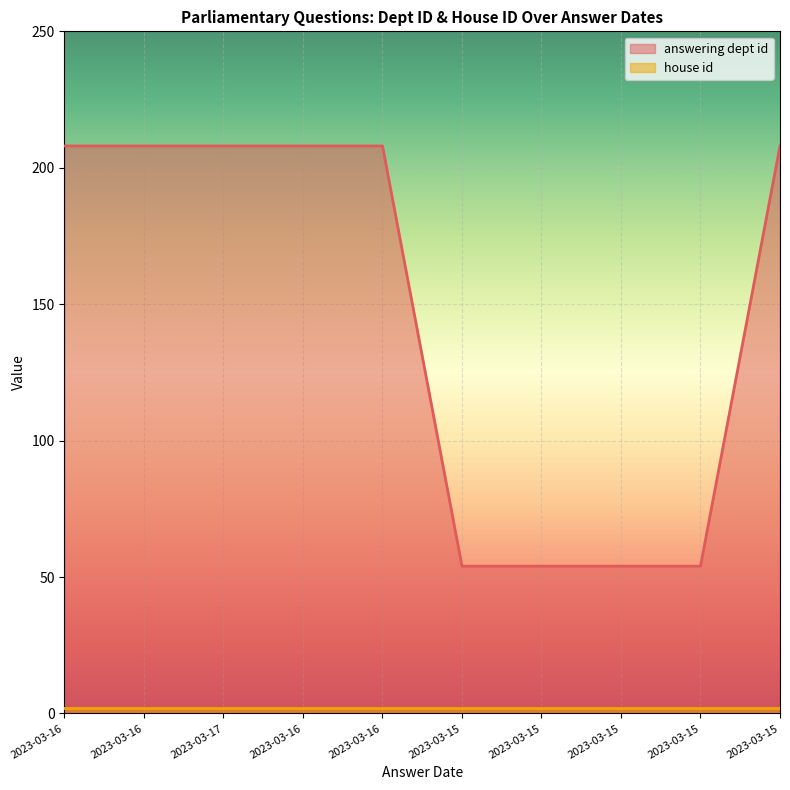

What is the maximum value shown in the chart?

208